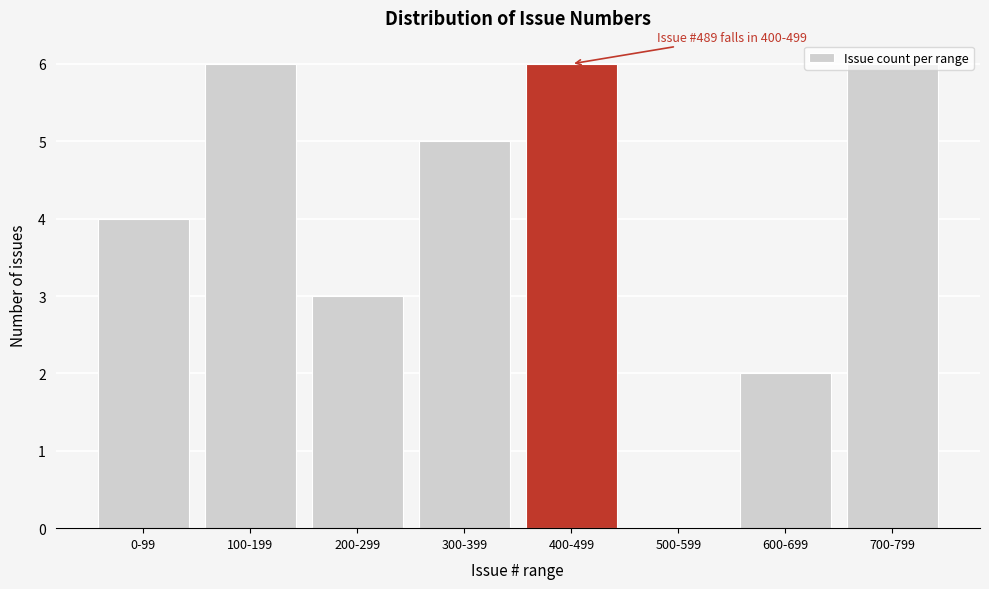

What is the greatest value displayed?

6